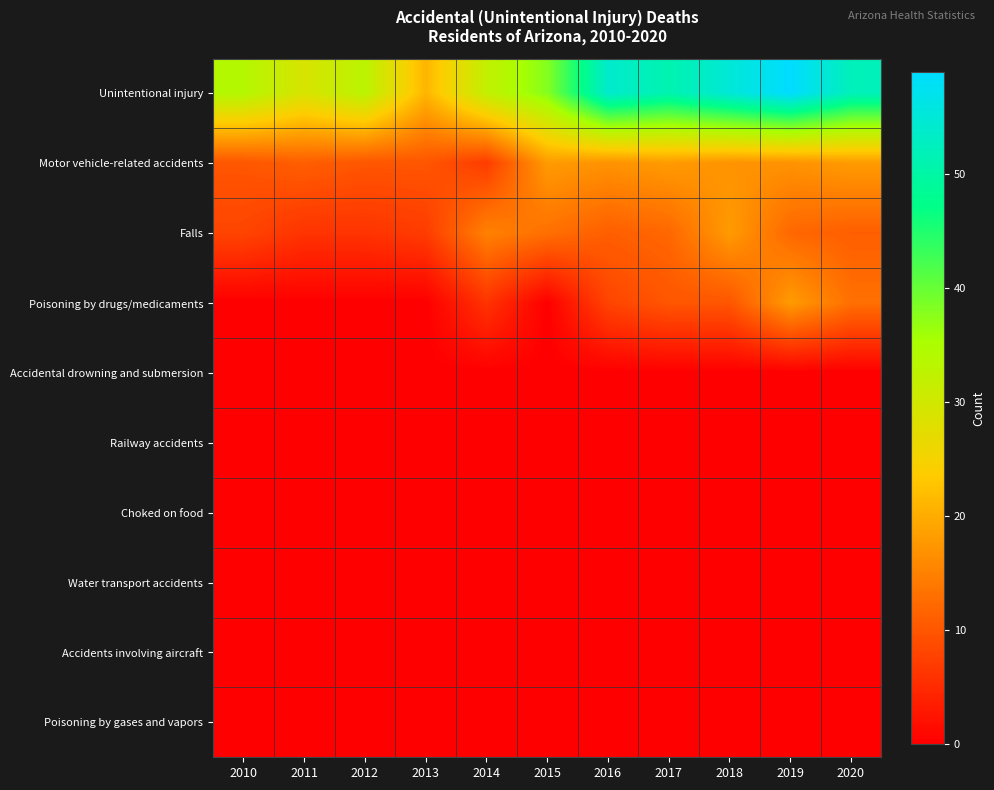

What is the maximum value shown in the chart?

59